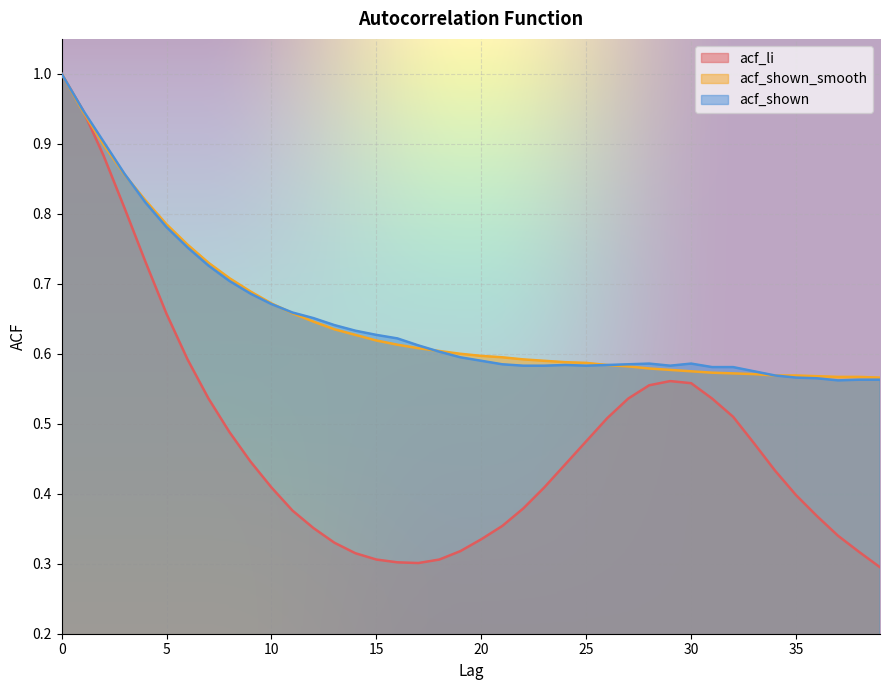

The acf_shown series shows 0.6 at 18. True or false?

True